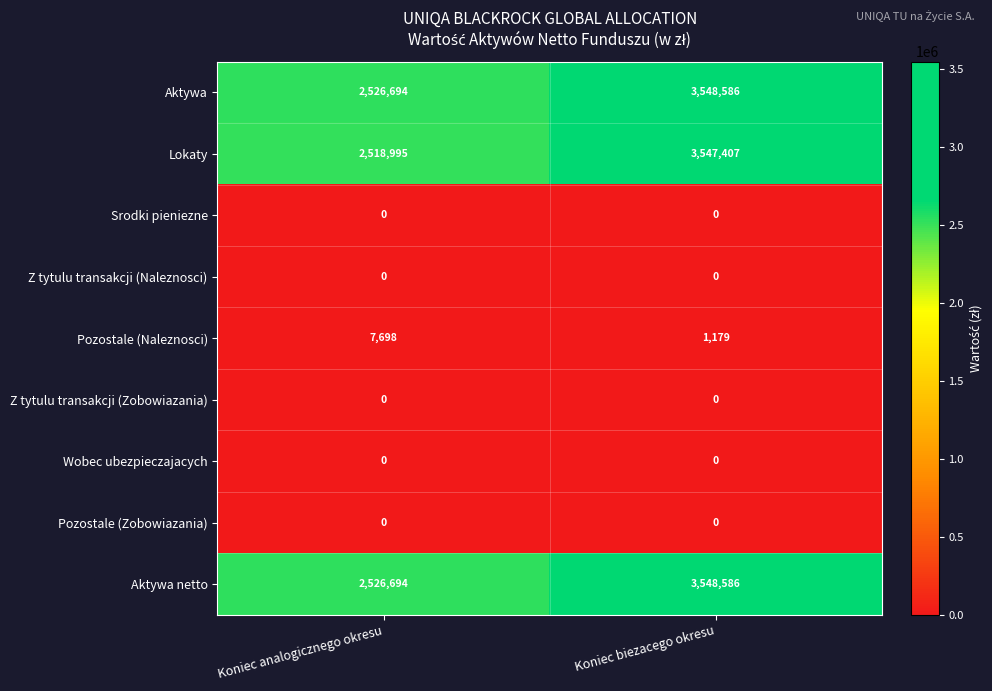

How many data points does each series have?

2